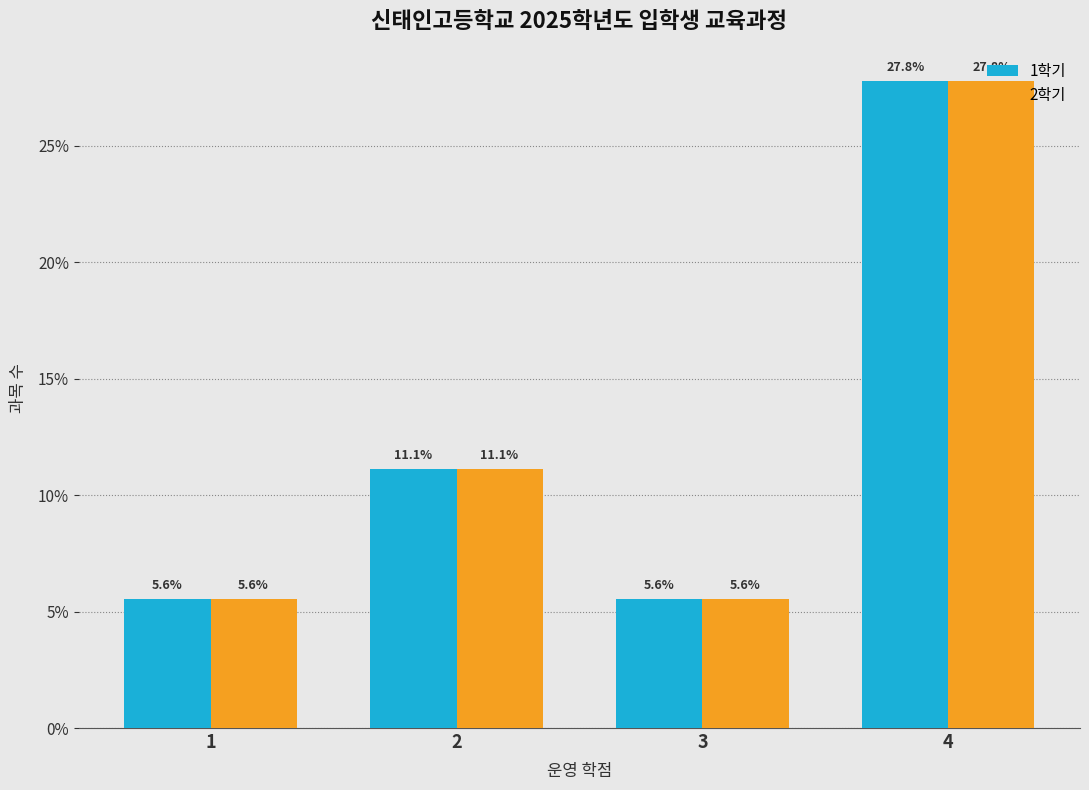

Reading left to right, list all the values displayed in this chart.

1학기: 5.6	11.1	5.6	27.8
2학기: 5.6	11.1	5.6	27.8